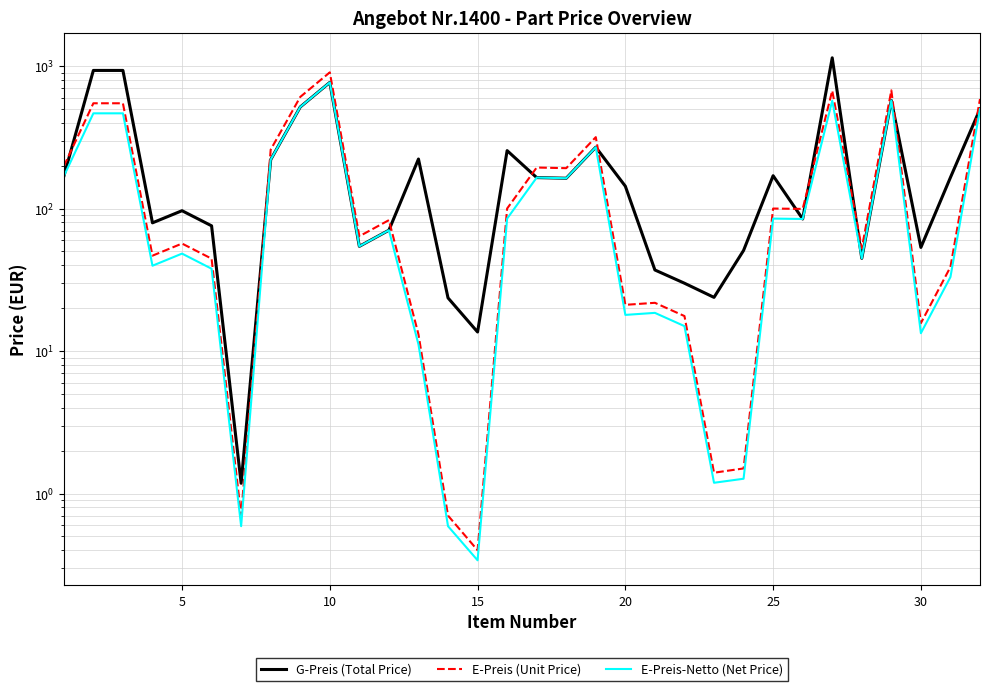

True or false: G-Preis (Total Price) and E-Preis (Unit Price) cross at least once.

True